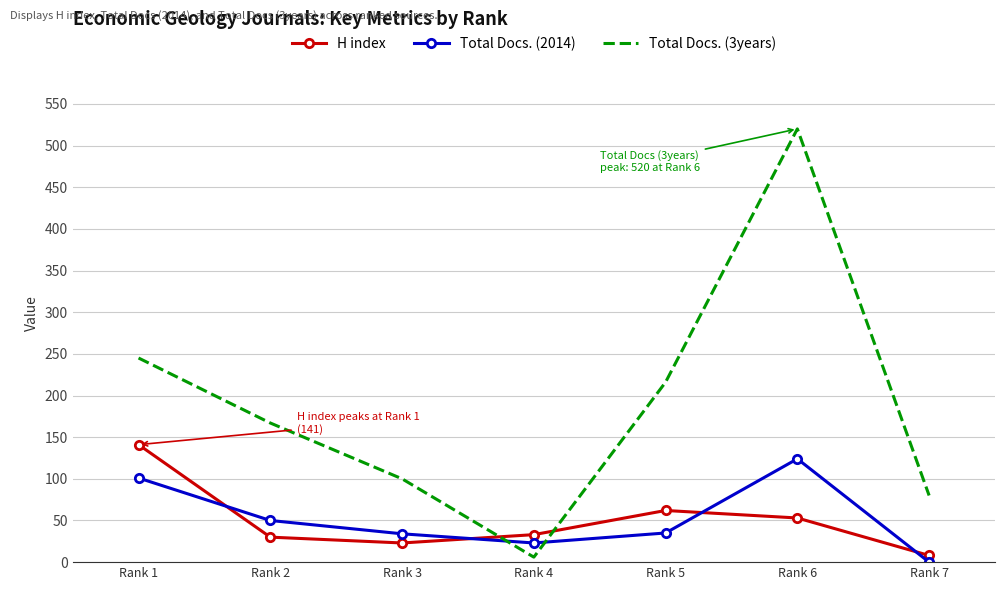

Which series has the widest spread of values?

Total Docs. (3years)